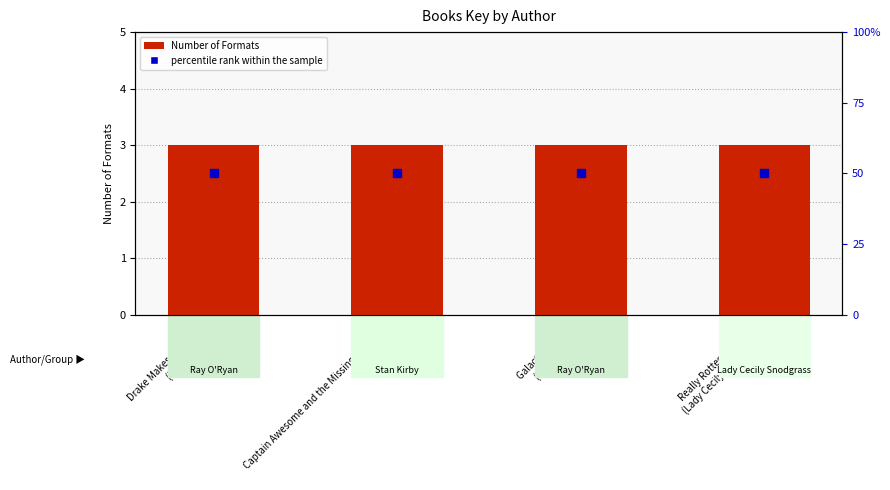

Which series has the largest total across all categories?

percentile rank within the sample